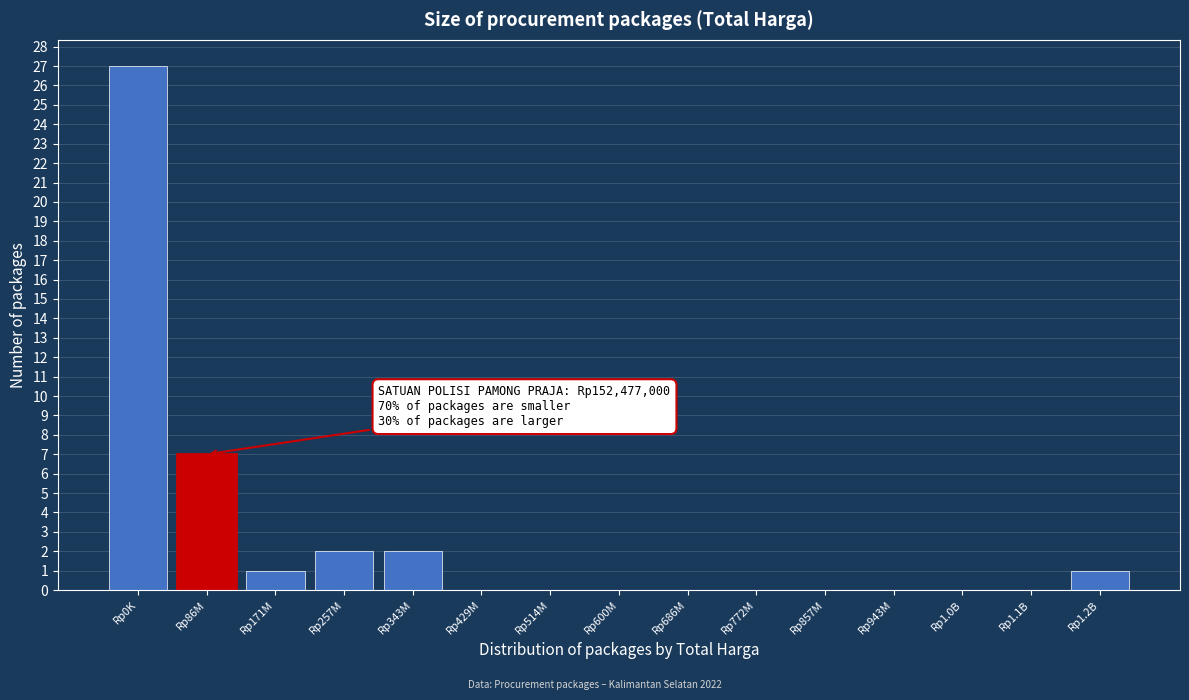

Reading right to left, extract all data points from this chart.

Rp1.2B=1	Rp1.1B=0	Rp1.0B=0	Rp943M=0	Rp857M=0	Rp772M=0	Rp686M=0	Rp600M=0	Rp514M=0	Rp429M=0	Rp343M=2	Rp257M=2	Rp171M=1	Rp86M=7	Rp0K=27